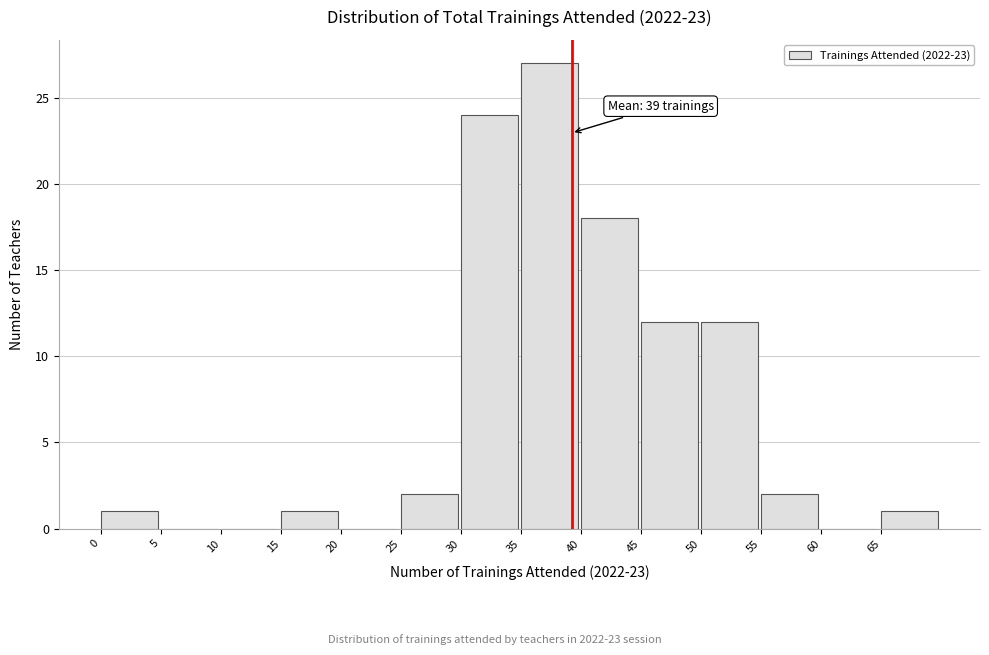

Which range on the x-axis has the tallest bar?

35 to 40